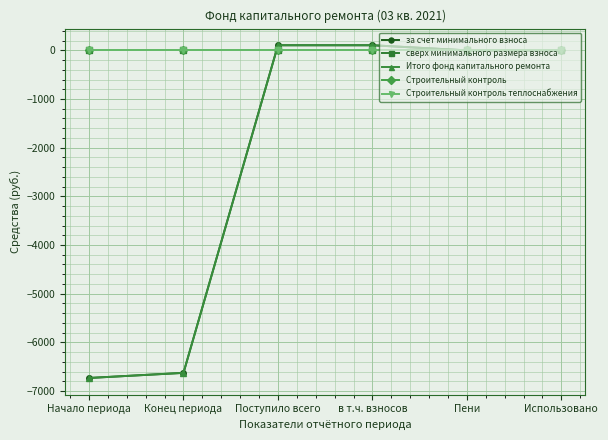

What is the total value across all series at Конец периода?

-13255.4